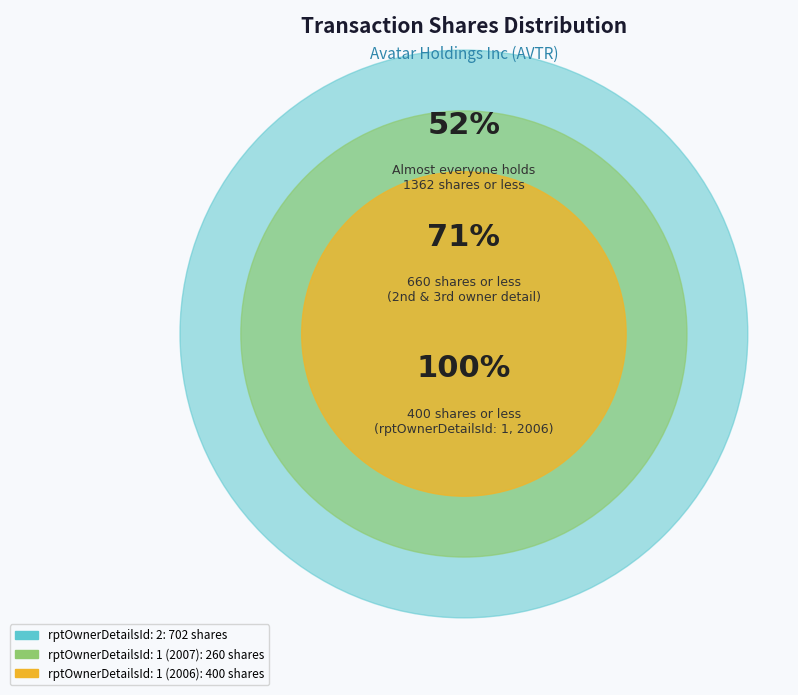

What is the ratio of the value at rptOwnerDetailsId: 1 (2007) to the value at rptOwnerDetailsId: 2?

0.4